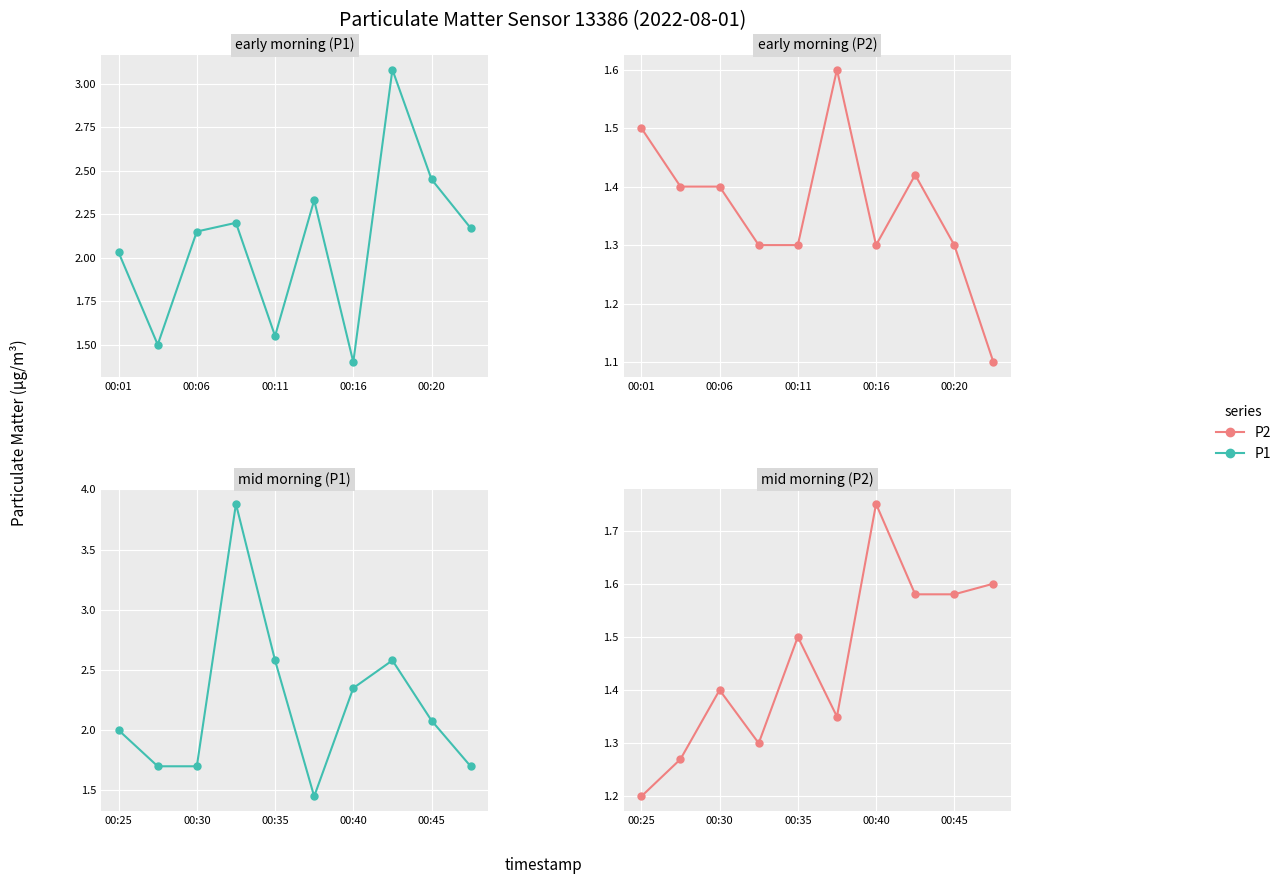

At 00:16, list the series in order from largest to smallest.

P1, P2